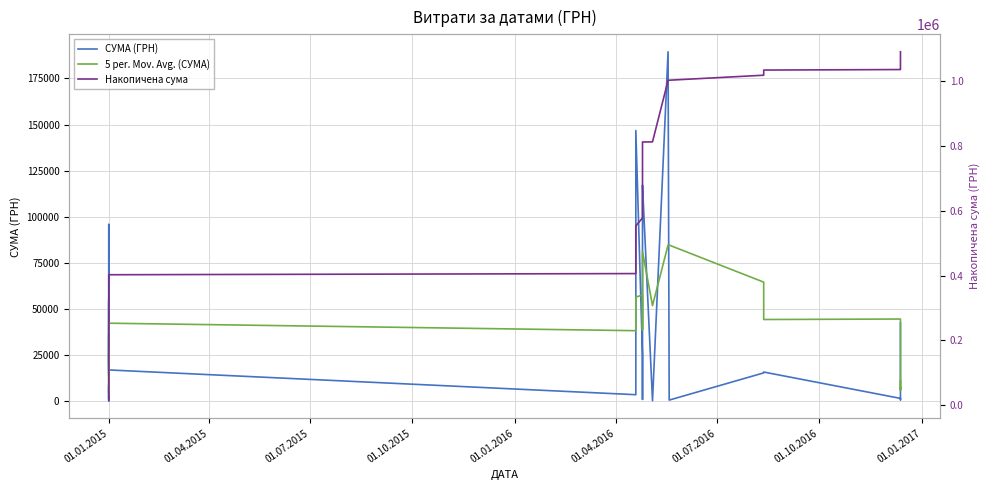

What are all the series names shown in the legend?

СУМА (ГРН), 5 per. Mov. Avg. (СУМА), Накопичена сума